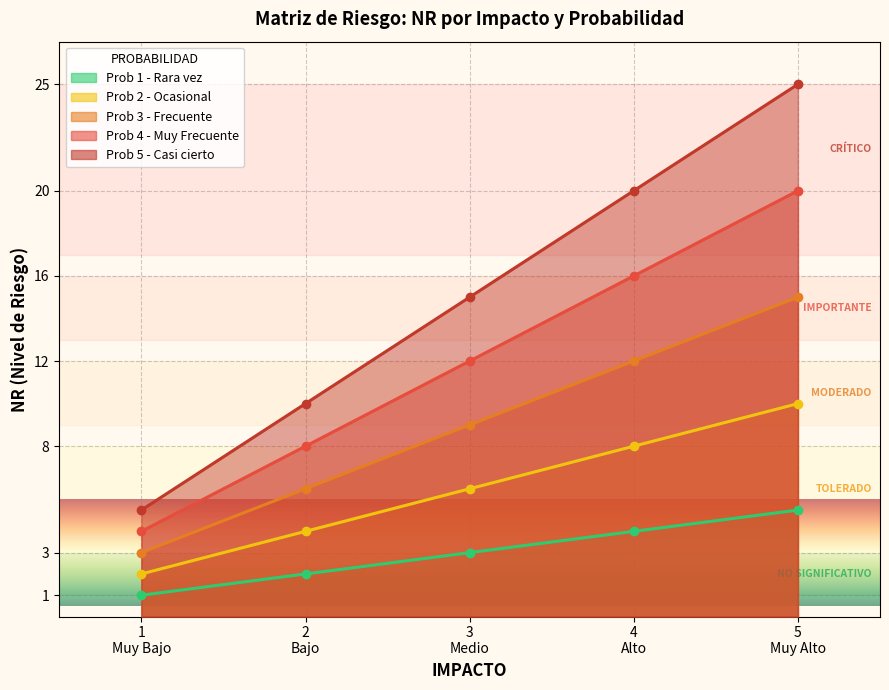

Is the value of NR (Risk Level) at 4 greater than the value of Probability at 1?

Yes